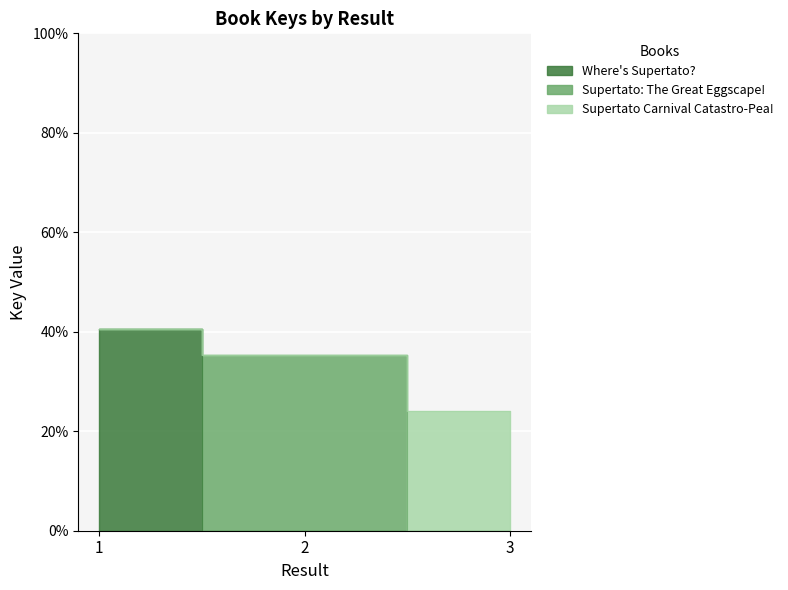

Which has a higher value, 1 or 2?

1